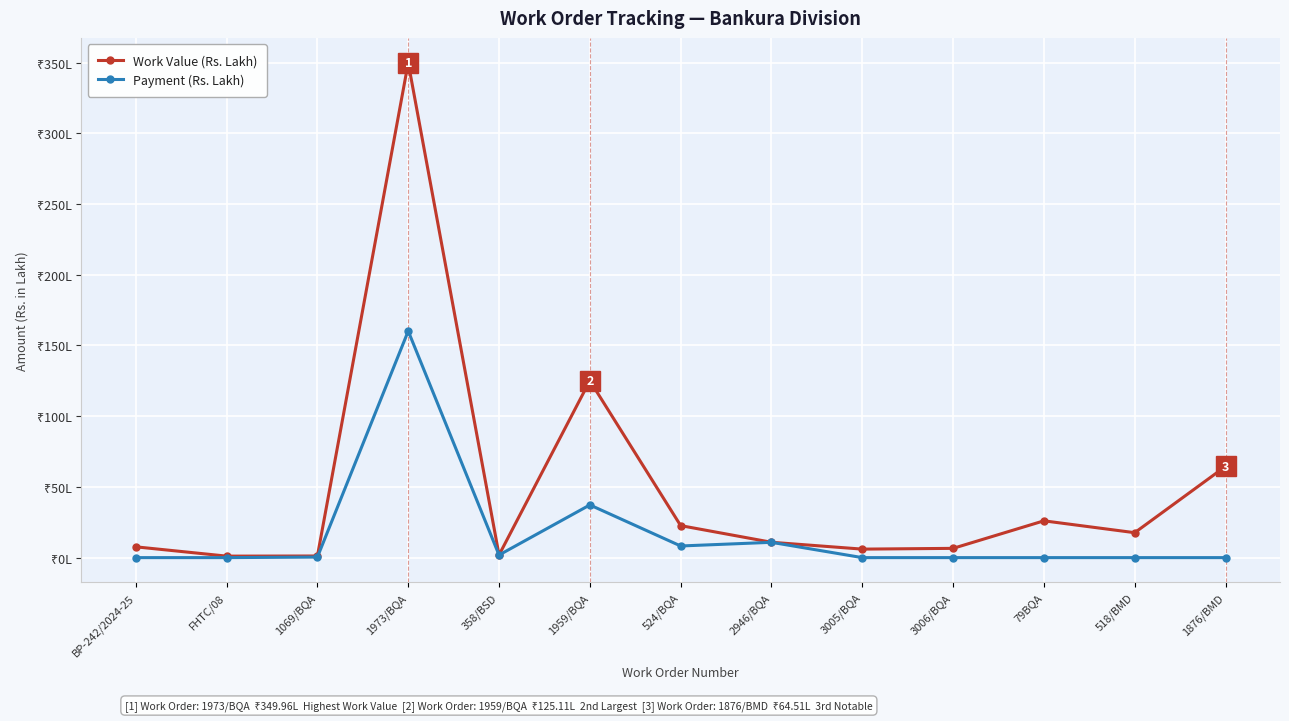

List the labels in order of Payment (Rs. Lakh) value, largest first.

1973/BQA, 1959/BQA, 2946/BQA, 524/BQA, 358/BSD, 1069/BQA, BP-242/2024-25, FHTC/08, 3005/BQA, 3006/BQA, 79BQA, 518/BMD, 1876/BMD